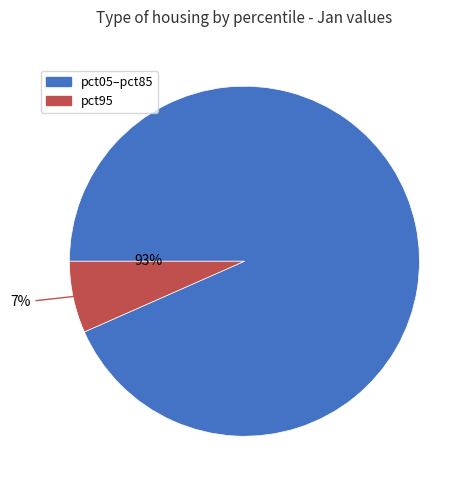

To the nearest percent, what is the average slice percentage?

50%